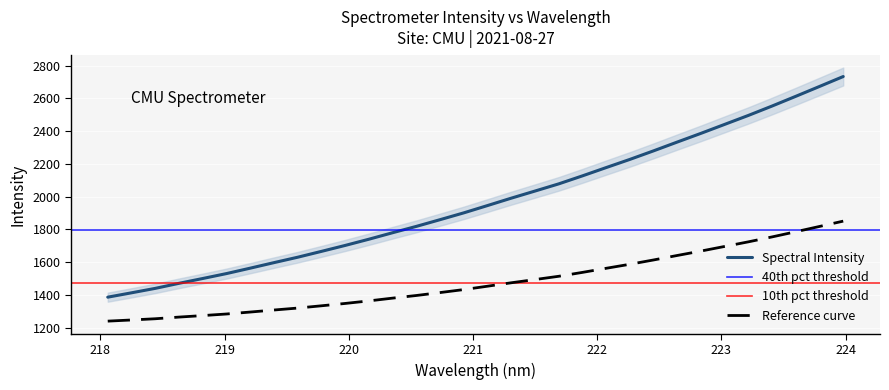

What is the value of the 5th point from the left?

1499.6